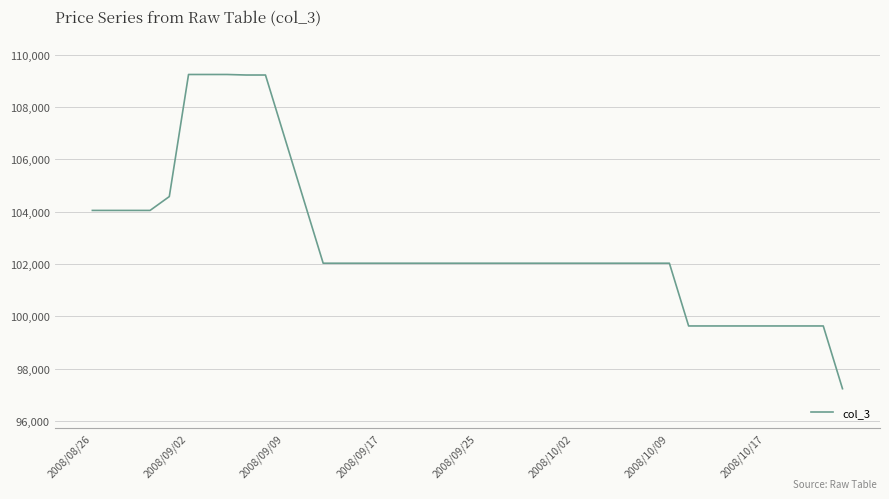

What is the smallest value displayed?

97230